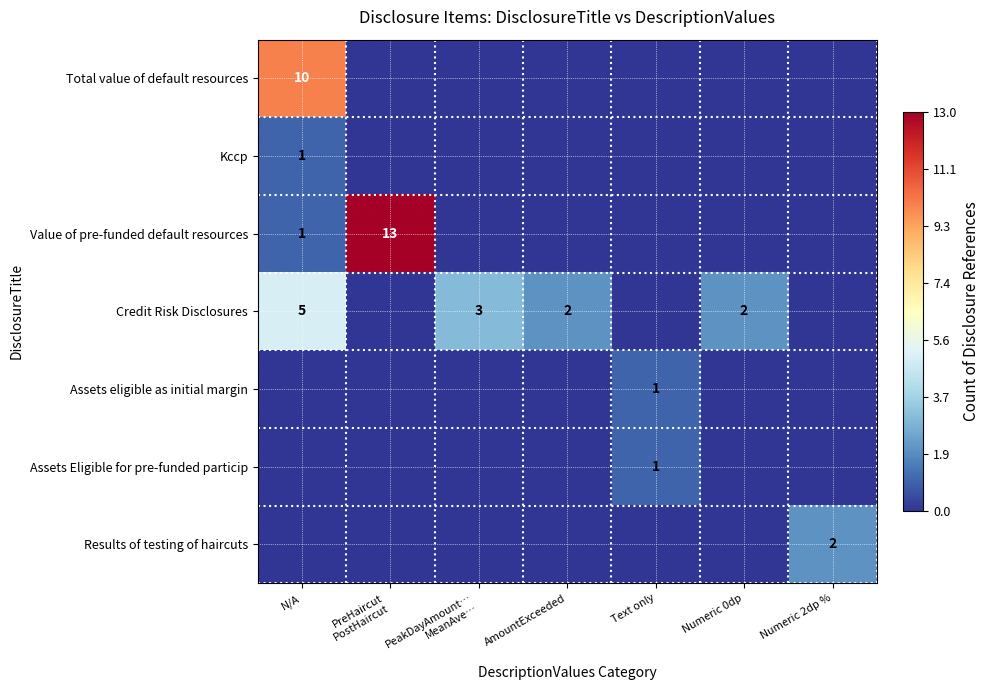

The value of Assets Eligible for pre-funded particip at Text only is 1. True or false?

True